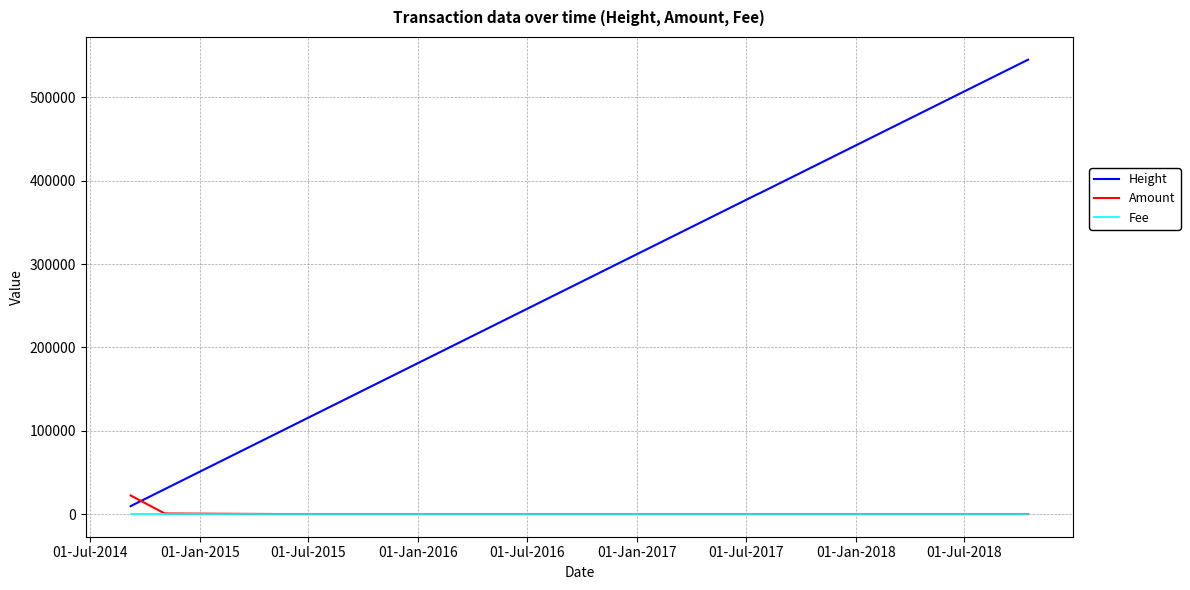

What is the maximum value shown in the chart?

545318.0